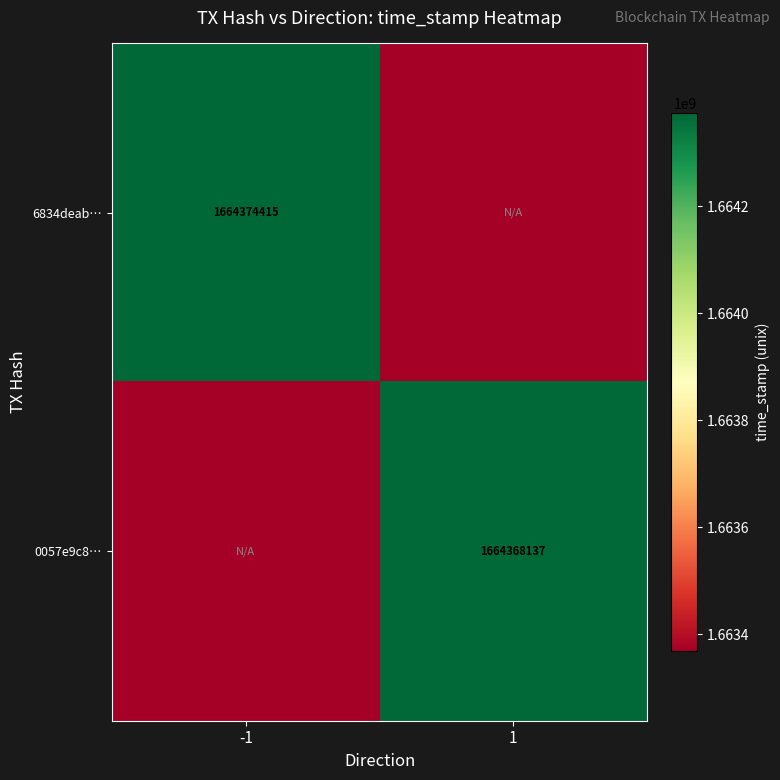

At how many categories does at least one series exceed 1663702451?

2